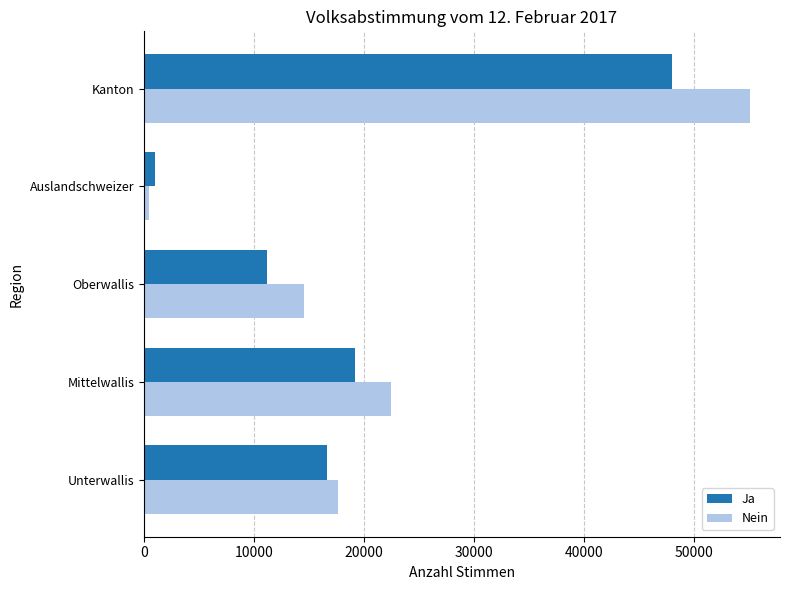

True or false: Nein has a value of 31055 at Kanton.

False